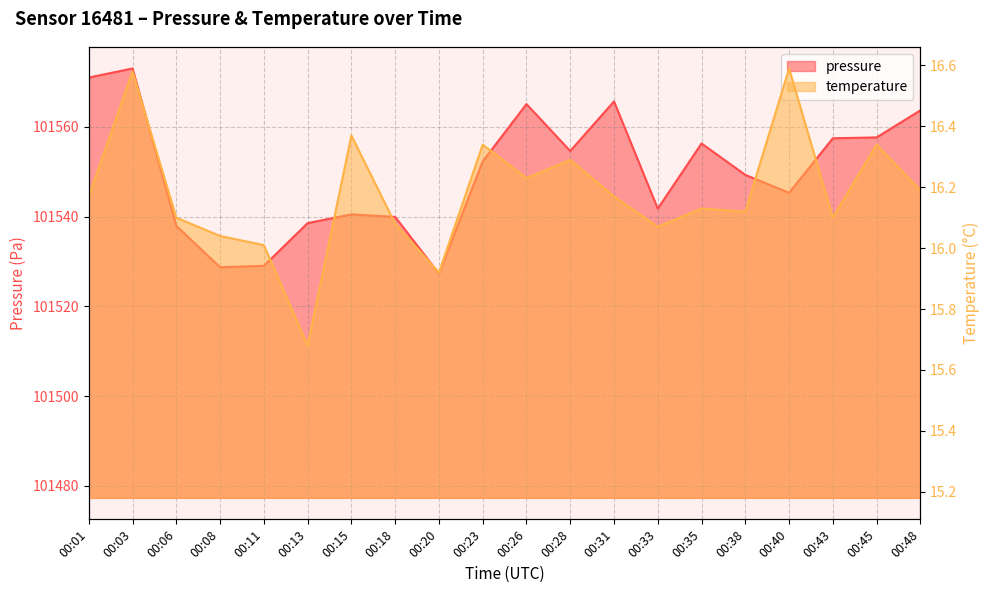

How many data points does each series have?

20